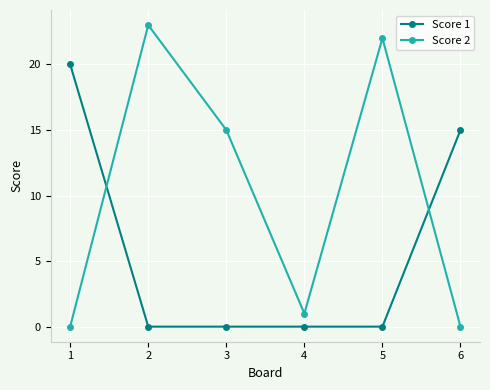

Which series has the widest spread of values?

Score 2